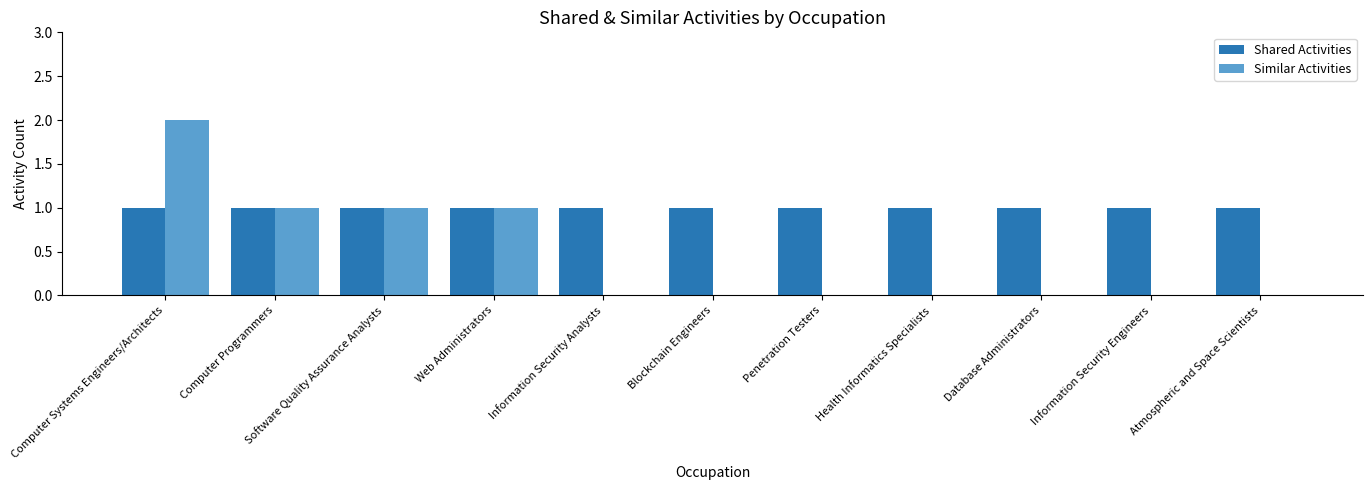

Reading left to right, list all the values displayed in this chart.

Shared Activities: Computer Systems Engineers/Architects=1	Computer Programmers=1	Software Quality Assurance Analysts=1	Web Administrators=1	Information Security Analysts=1	Blockchain Engineers=1	Penetration Testers=1	Health Informatics Specialists=1	Database Administrators=1	Information Security Engineers=1	Atmospheric and Space Scientists=1
Similar Activities: Computer Systems Engineers/Architects=2	Computer Programmers=1	Software Quality Assurance Analysts=1	Web Administrators=1	Information Security Analysts=0	Blockchain Engineers=0	Penetration Testers=0	Health Informatics Specialists=0	Database Administrators=0	Information Security Engineers=0	Atmospheric and Space Scientists=0